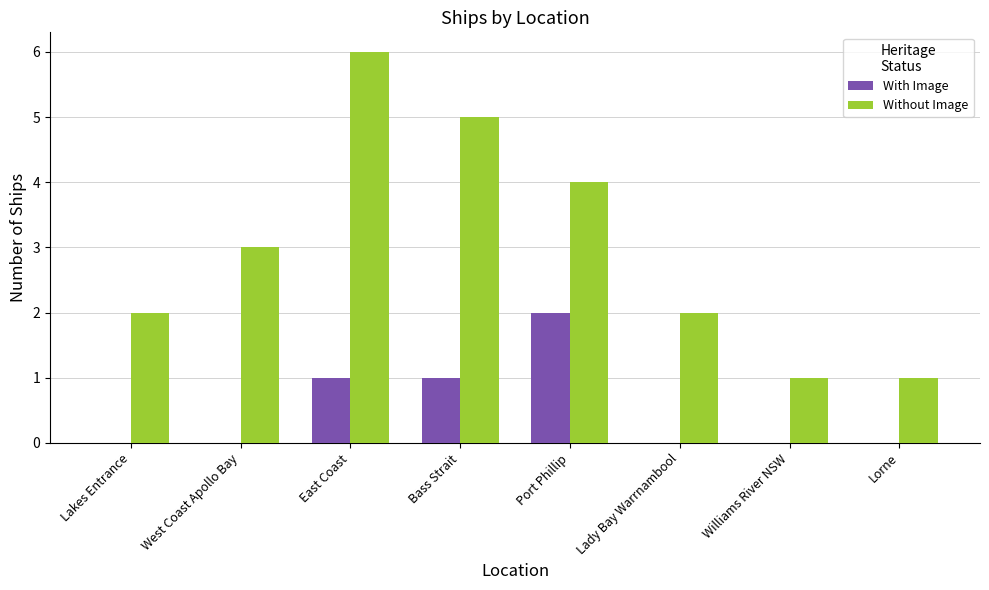

How many groups of bars are there?

8